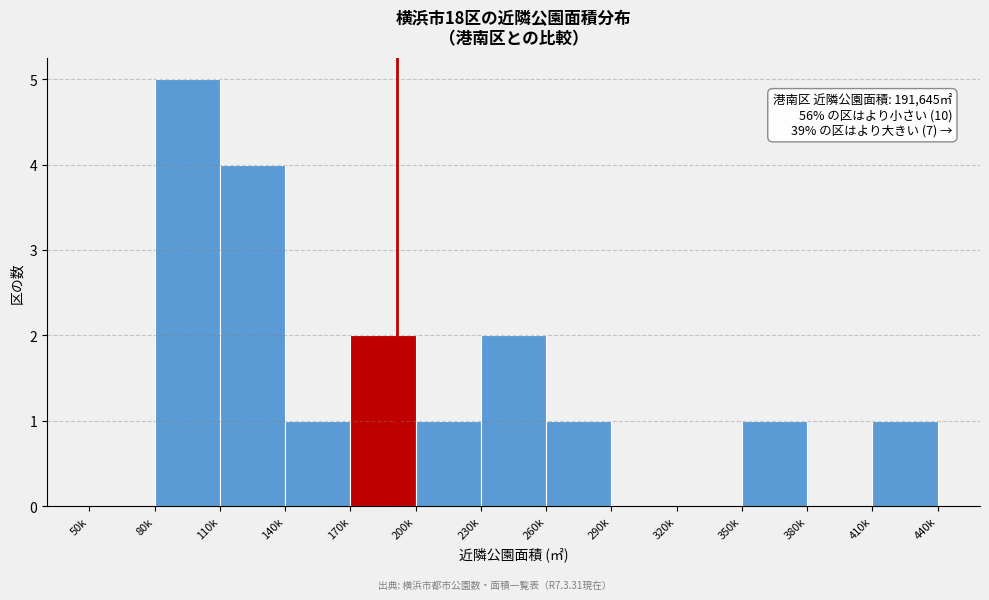

Reading right to left, extract all data points from this chart.

410k=1	380k=0	350k=1	320k=0	290k=0	260k=1	230k=2	200k=1	170k=2	140k=1	110k=4	80k=5	50k=0